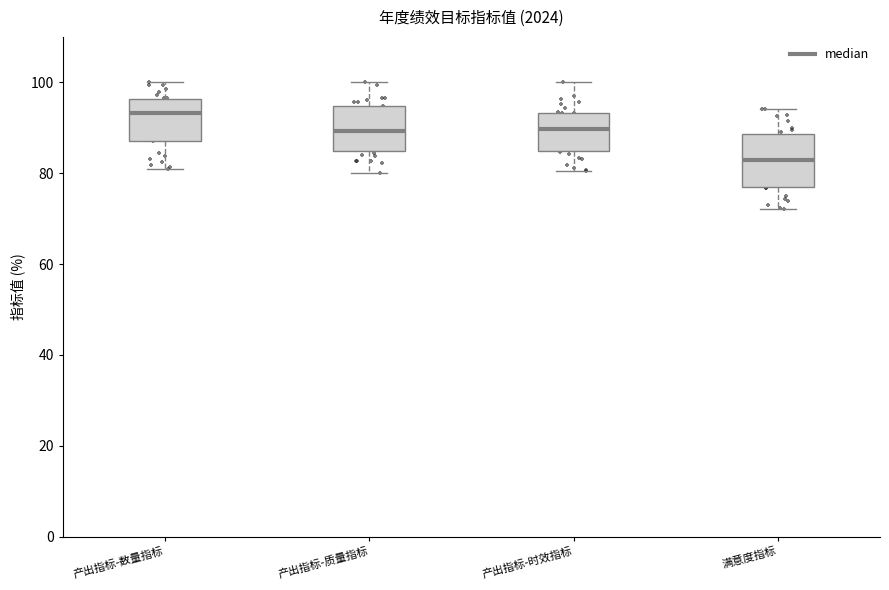

Where does the upper whisker of the box for 产出指标-数量指标 end on the y-axis? The values are not printed on the chart, so give them approximately, as read against the axis.

100